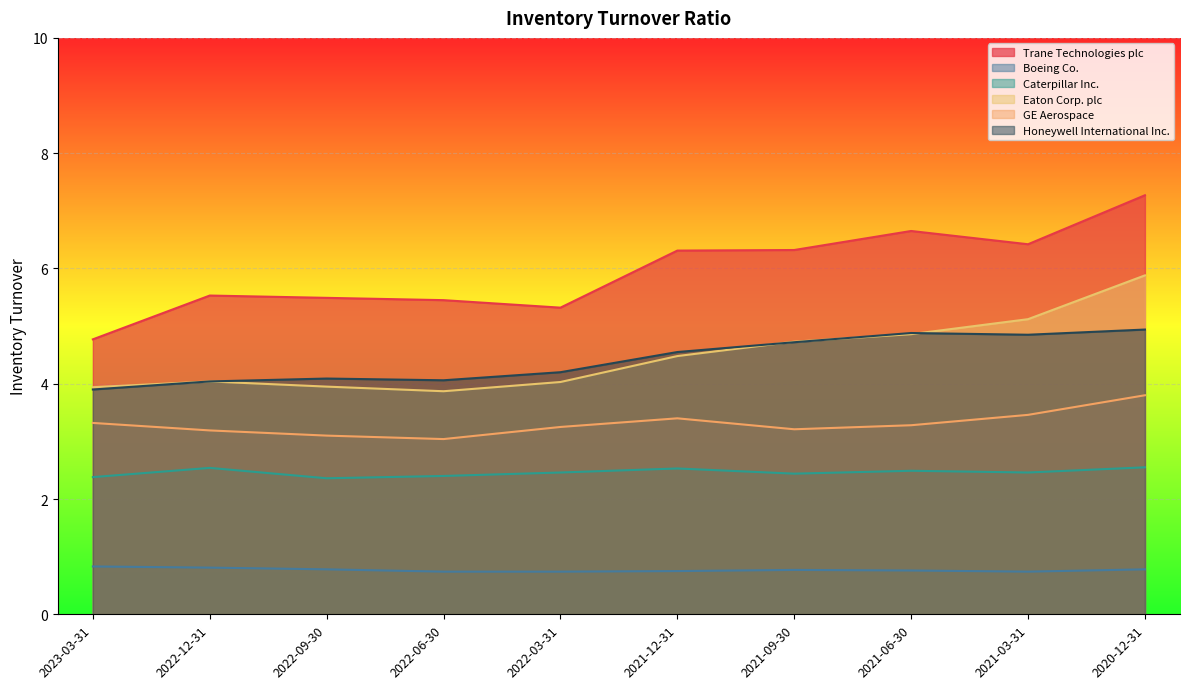

True or false: Trane Technologies plc has more than 2 points higher than both neighbors.

False